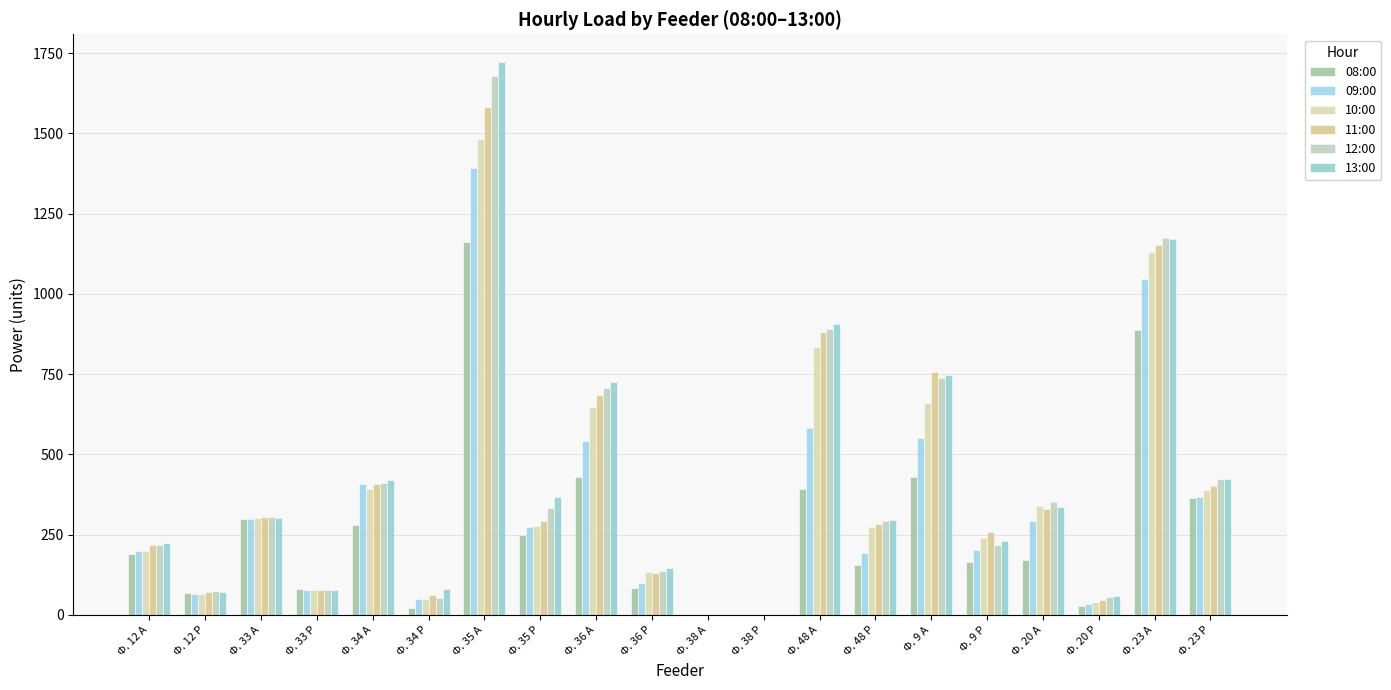

How many distinct data groups are displayed?

6